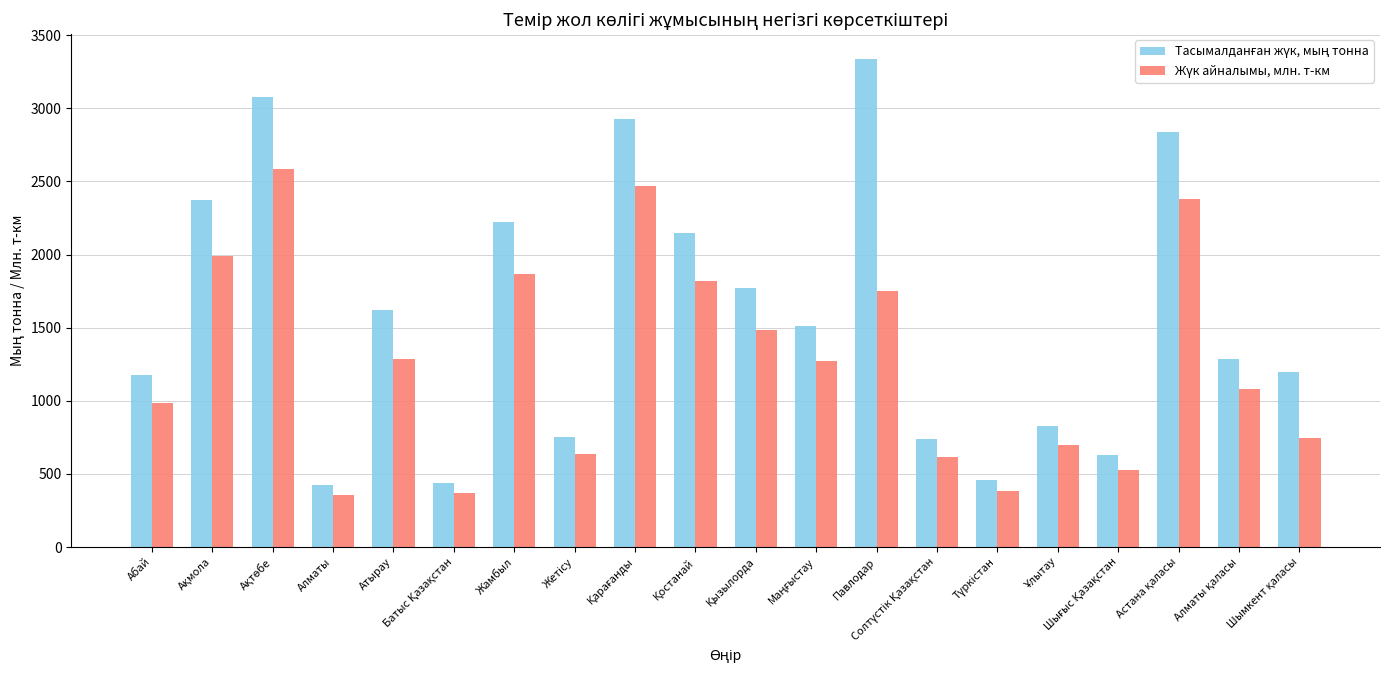

What is the total value across all series at Алматы?

786.4